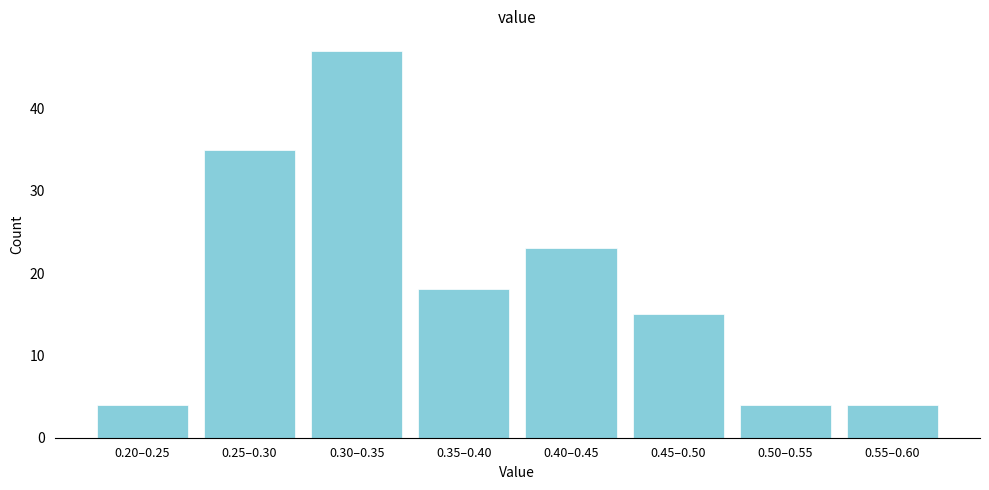

Reading right to left, extract all data points from this chart.

4	4	15	23	18	47	35	4